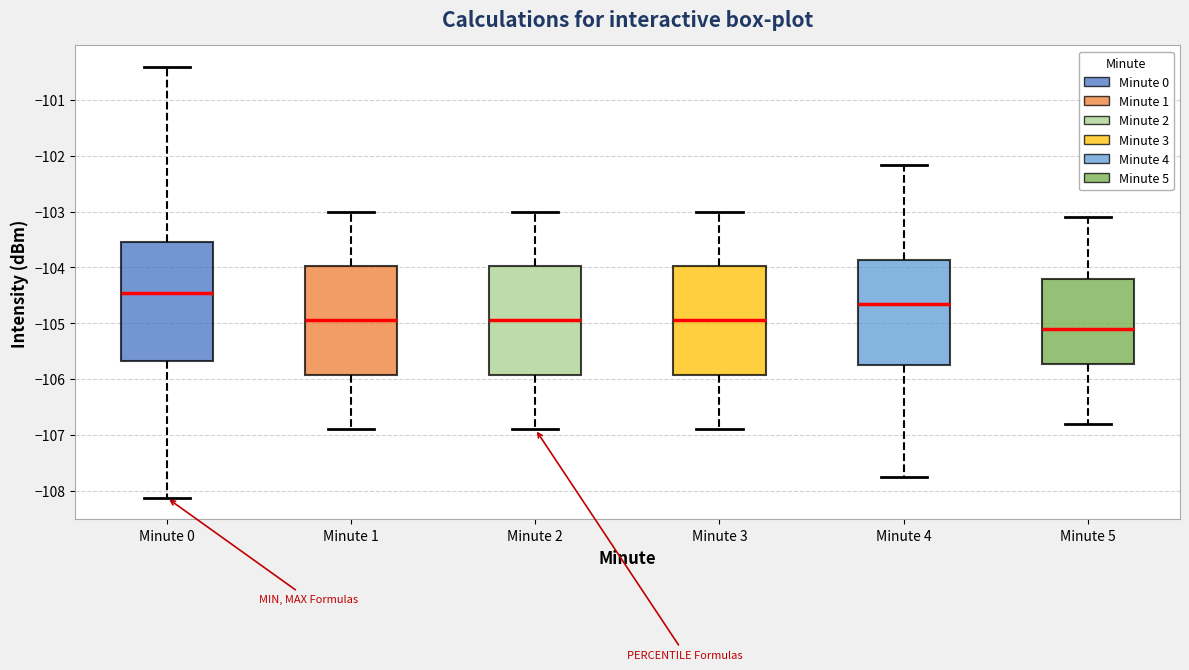

Reading left to right, transcribe this box plot: for each box, give where its median line is, the range the box spans, and where its two whiskers end, as read against the y-axis. The values are not printed on the chart, so give them approximately, as read against the axis.

Minute 0: median -104.5, box -105.7 to -103.5, whiskers -108.1 to -100.4
Minute 1: median -104.9, box -105.9 to -104.0, whiskers -106.9 to -103.0
Minute 2: median -104.9, box -105.9 to -104.0, whiskers -106.9 to -103.0
Minute 3: median -104.9, box -105.9 to -104.0, whiskers -106.9 to -103.0
Minute 4: median -104.6, box -105.7 to -103.9, whiskers -107.7 to -102.2
Minute 5: median -105.1, box -105.7 to -104.2, whiskers -106.8 to -103.1